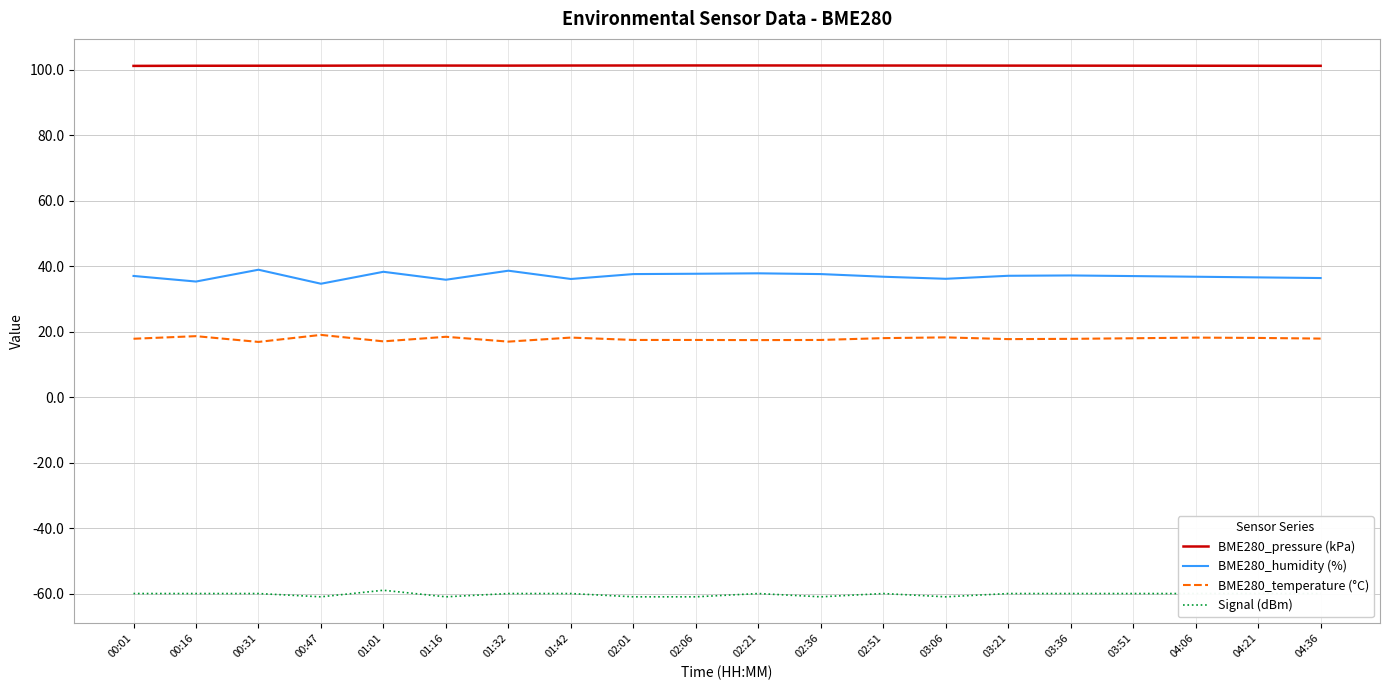

Does the chart have visible grid lines?

Yes